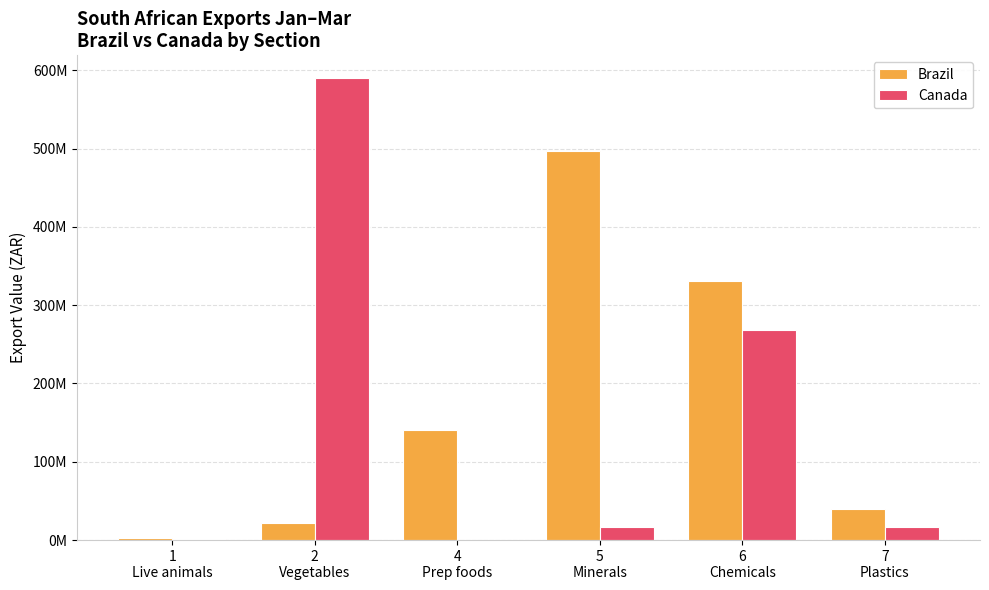

True or false: Brazil has a value of 246368201 at 4
Prep foods.

False